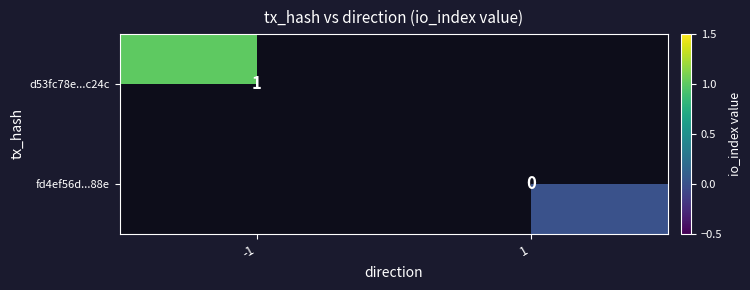

Is the value of fd4ef56d...88e at 1 greater than the value of d53fc78e...c24c at -1?

No